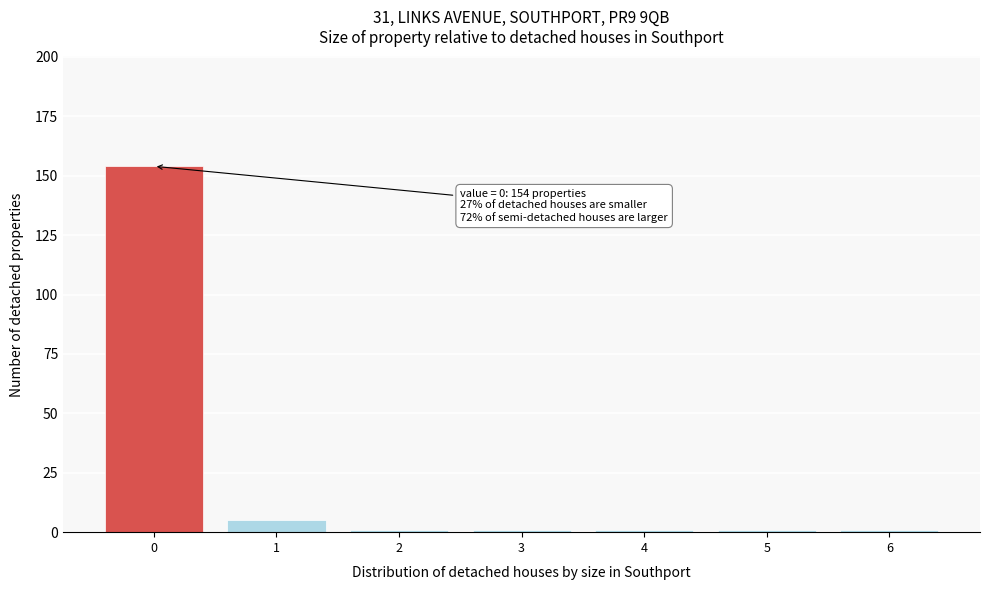

Reading left to right, list all the values displayed in this chart.

154	5	1	1	1	1	1